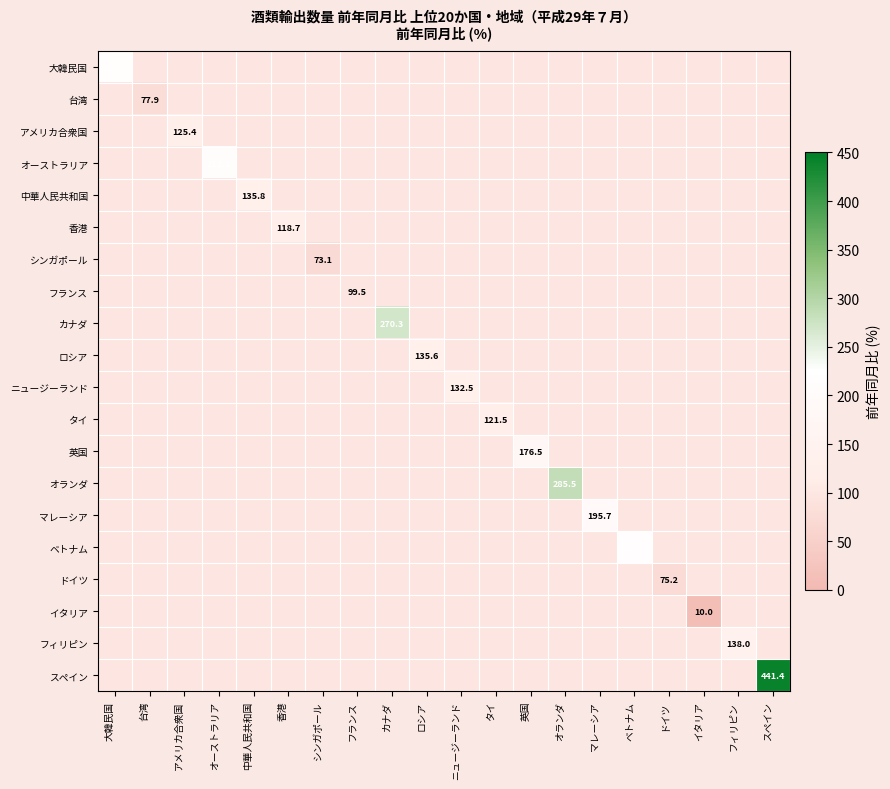

Which category has the highest value across all series?

スペイン